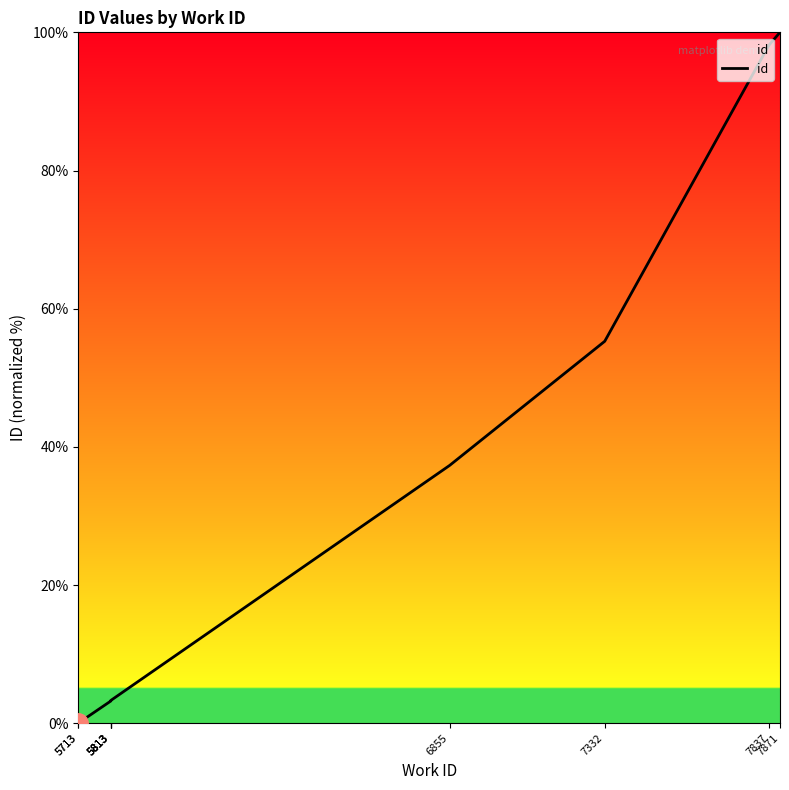

What is the change in value from 5813 to 7332?

+52.1